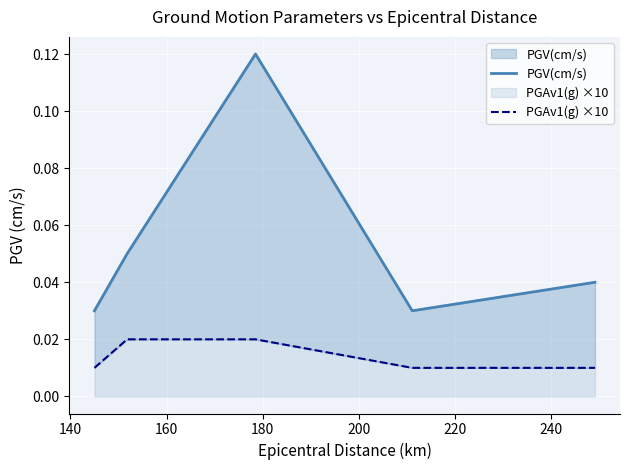

True or false: PGV(cm/s) and PGAv1(g) ×10 intersect in this chart.

False